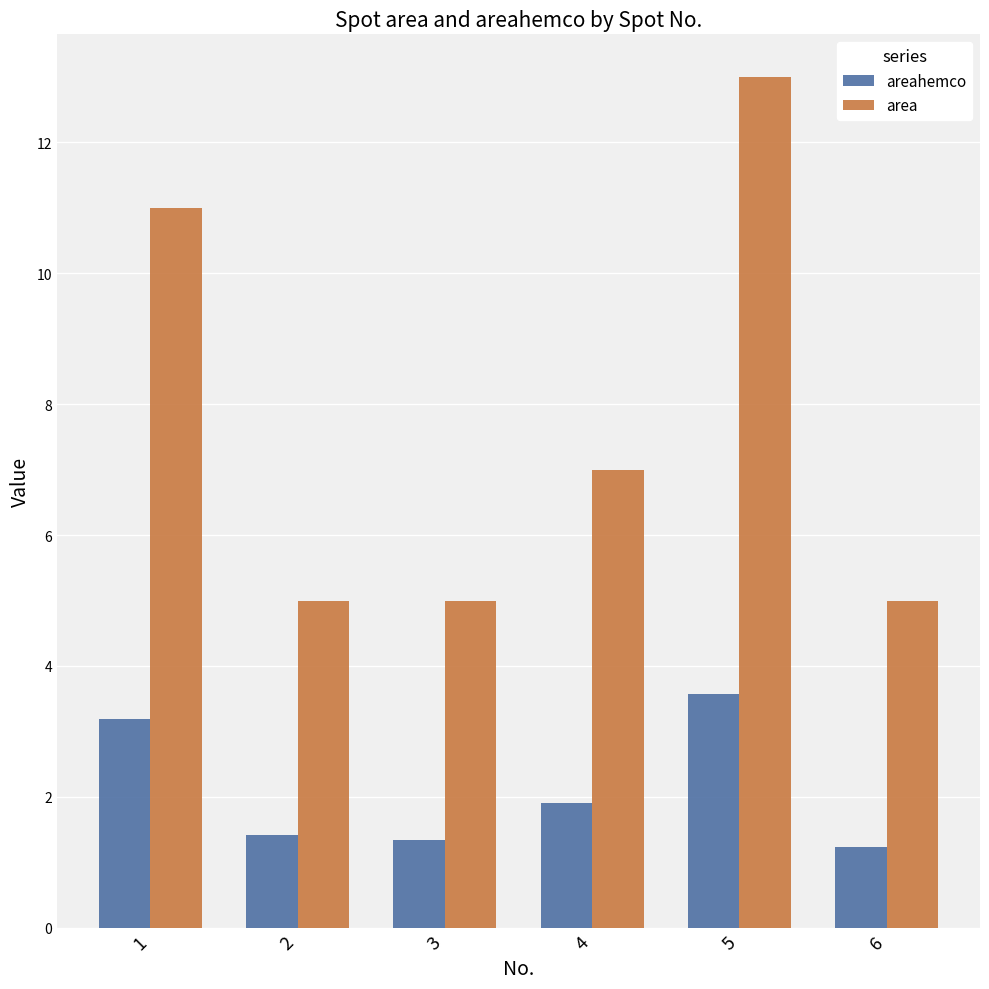

Reading left to right, what are all the values shown in this chart?

areahemco: 3.2	1.4	1.3	1.9	3.6	1.2
area: 11.0	5.0	5.0	7.0	13.0	5.0